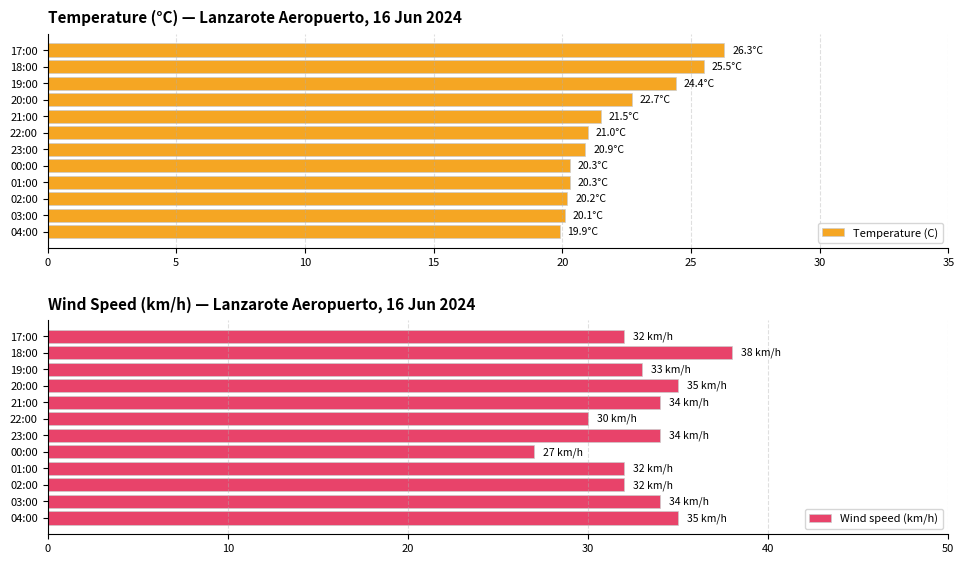

True or false: Wind speed (km/h) has a value of 14.1 at 17:00.

False